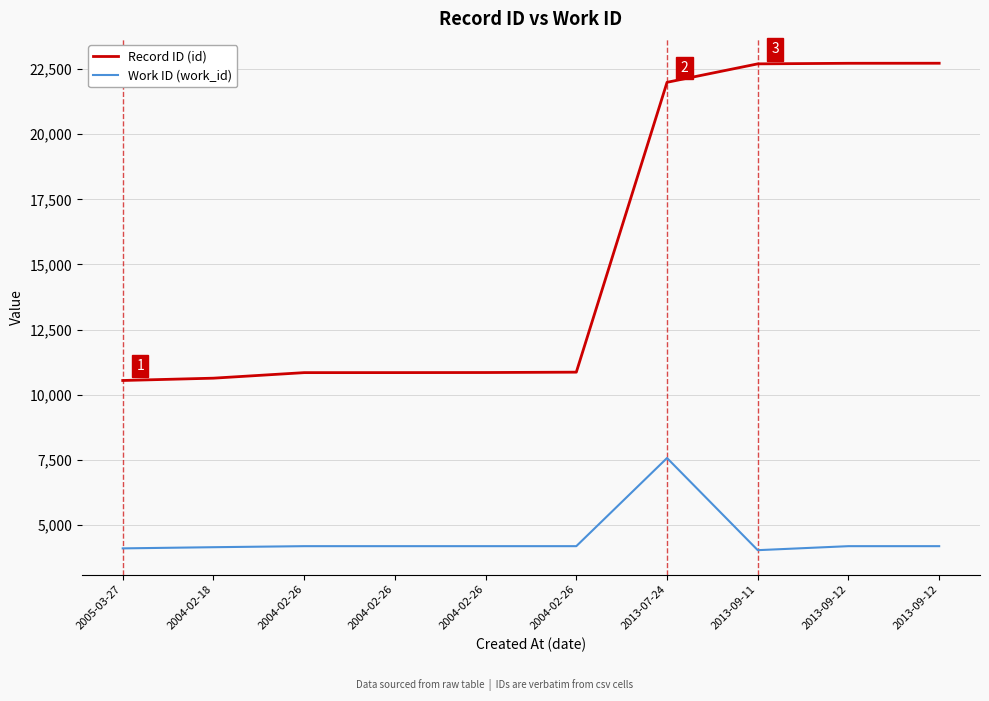

What are all the series names shown in the legend?

Record ID (id), Work ID (work_id)